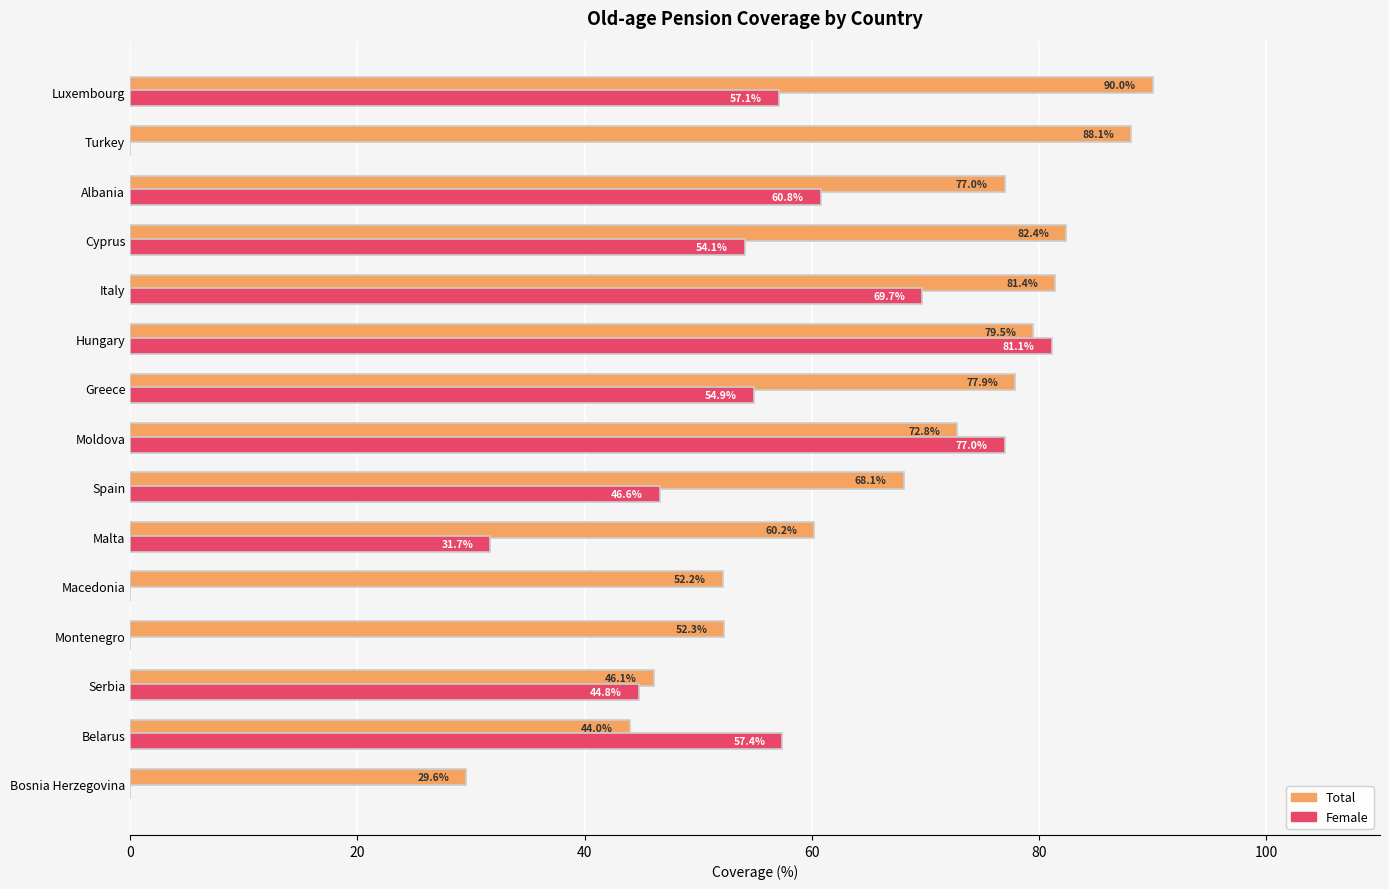

Which series changed the most between Montenegro and Italy?

Female